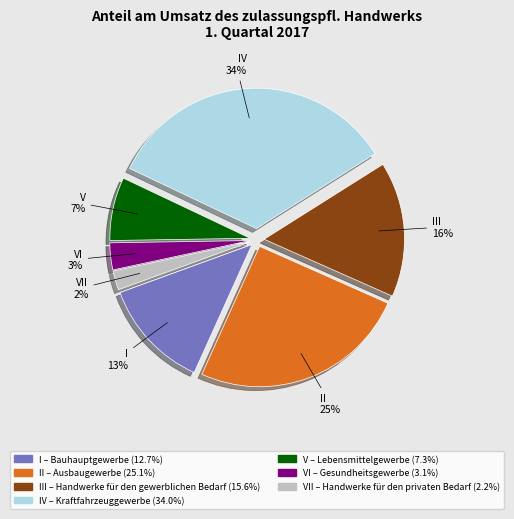

To the nearest percent, what is the average slice percentage?

14%